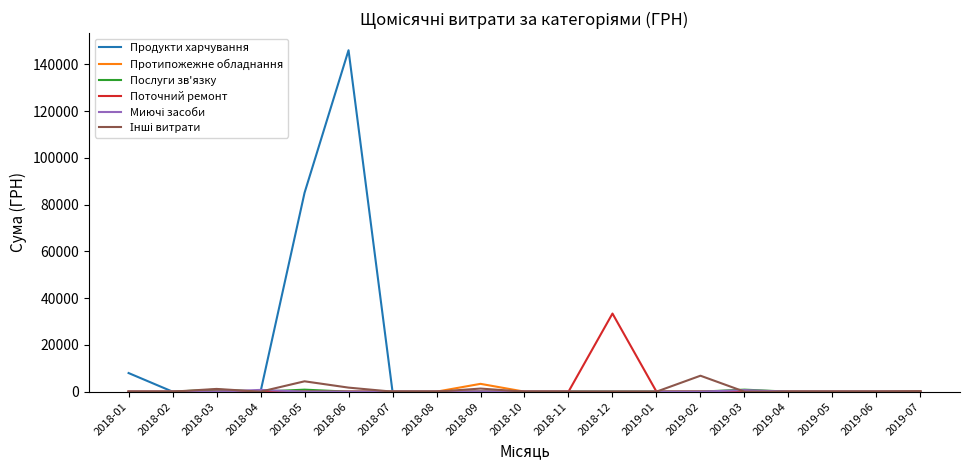

Which series has the largest total across all categories?

Продукти харчування